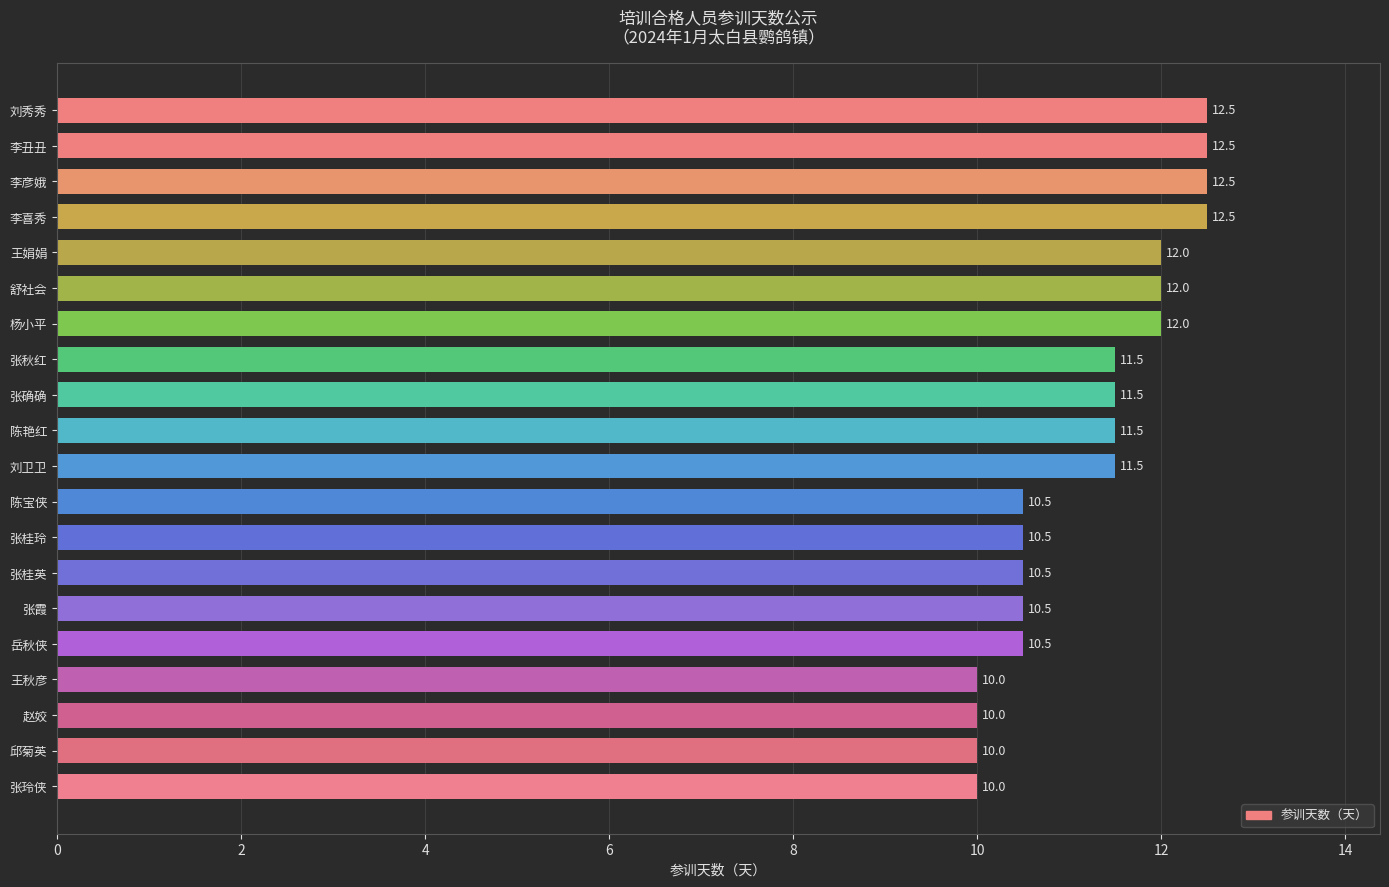

Approximately how many times larger is the value at 陈艳红 compared to 李丑丑?

0.9